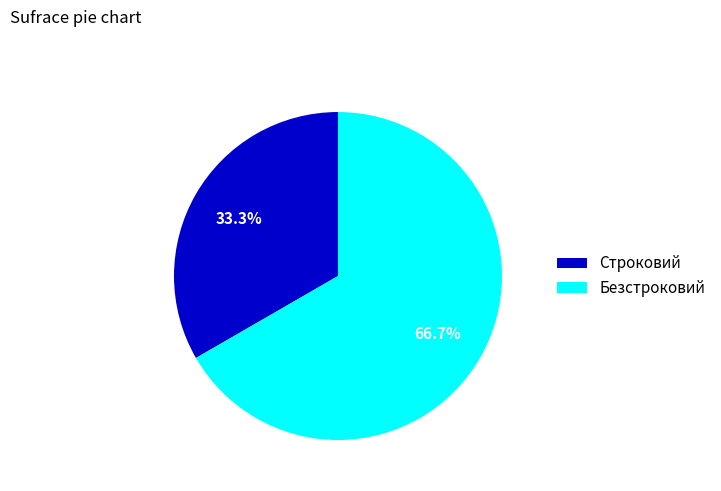

What percentage is the Строковий slice, to the nearest percent?

33%